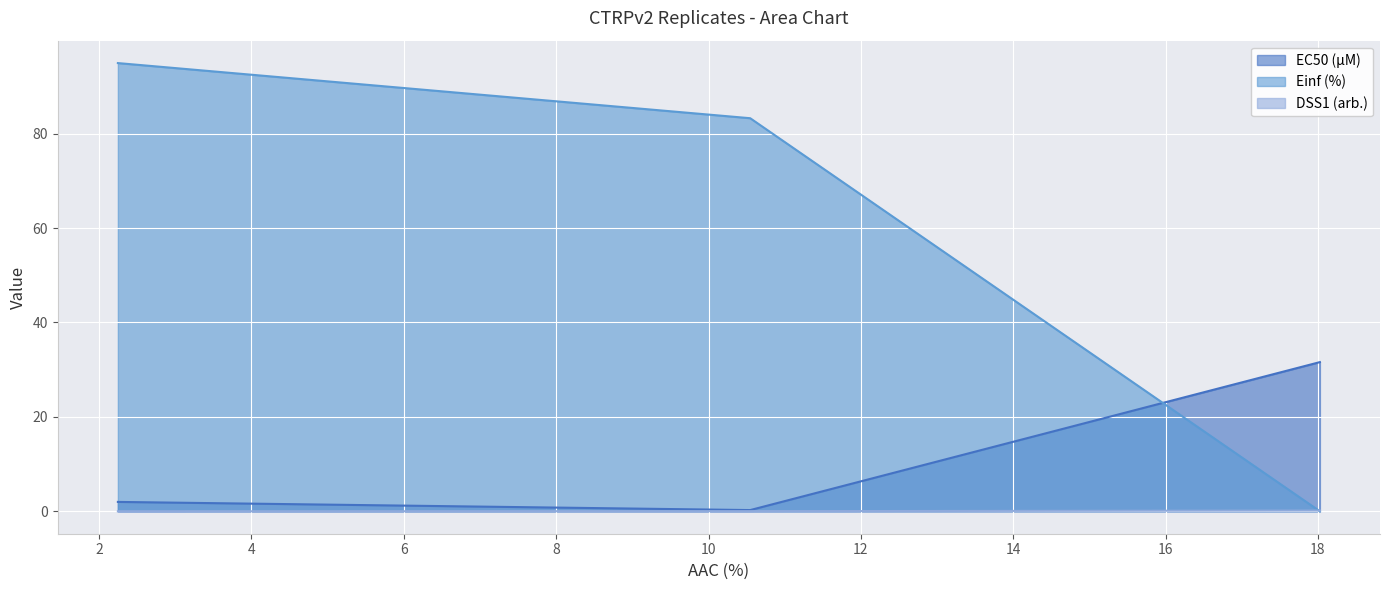

Count the number of data series in this chart.

3